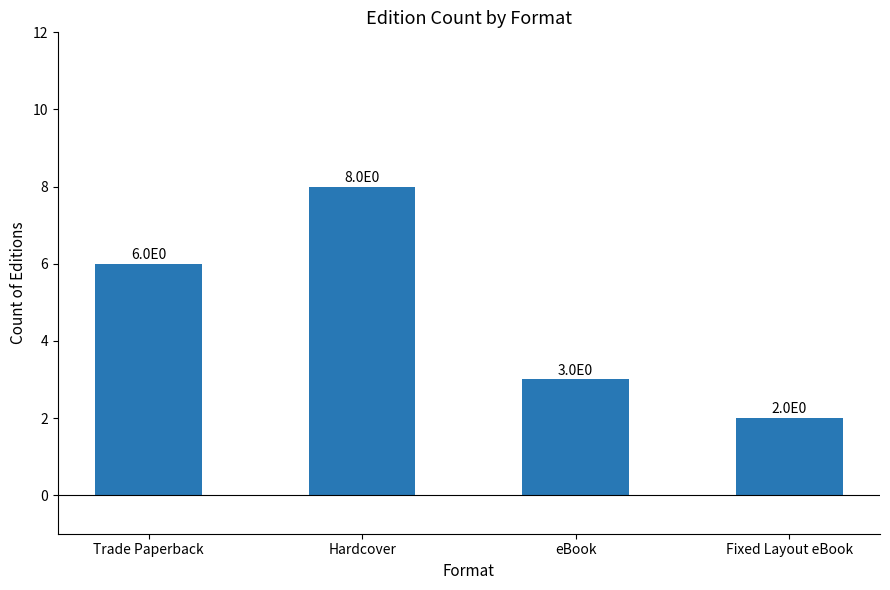

List the labels in order of value, smallest first.

Fixed Layout eBook, eBook, Trade Paperback, Hardcover